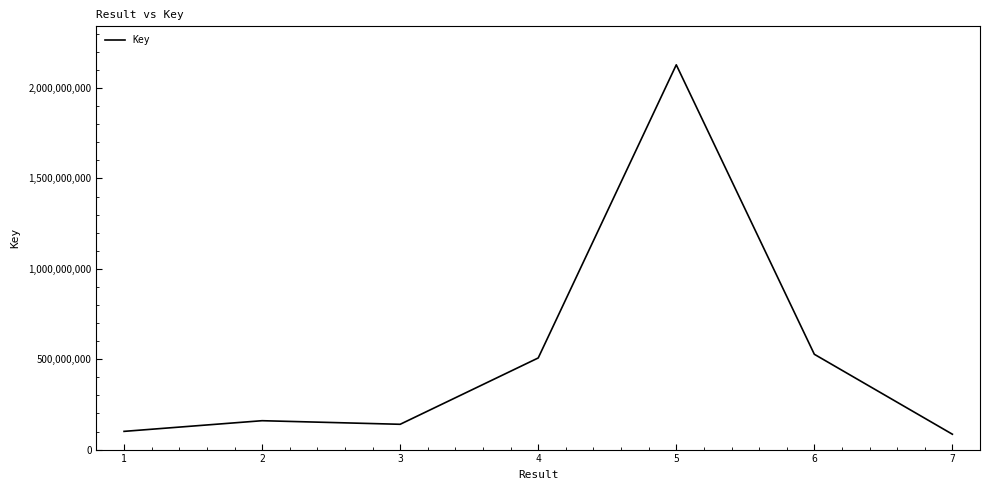

How many categories are shown in the chart?

7